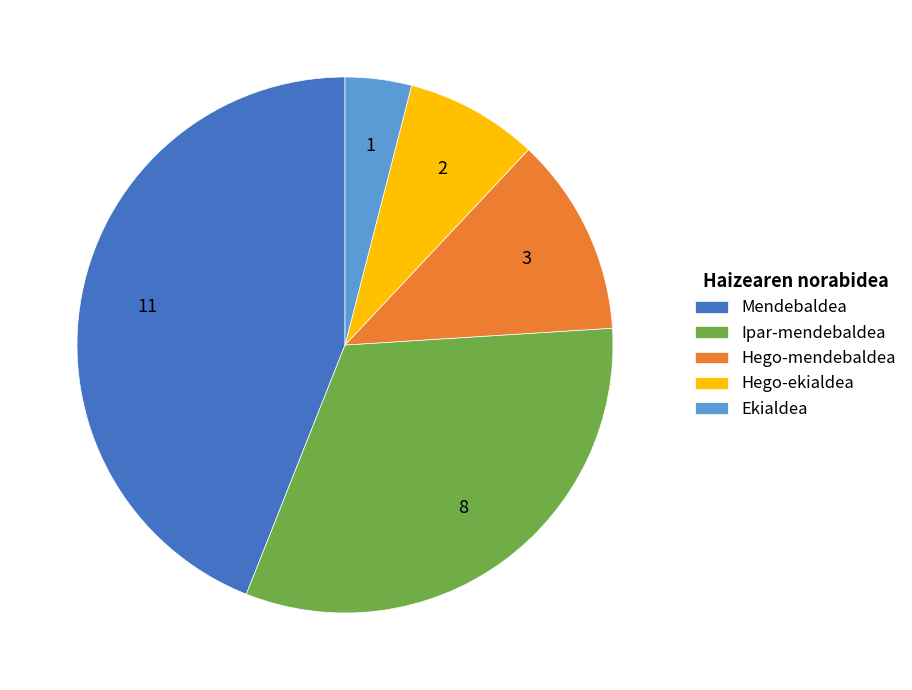

Which category has the biggest portion of the pie?

Mendebaldea